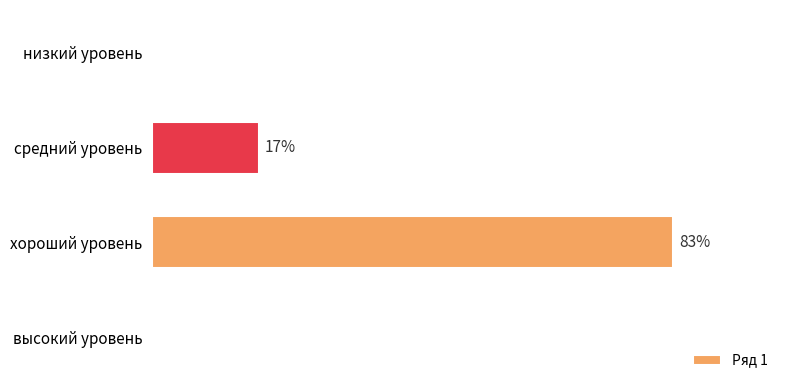

How many values are between 0 and 1?

4